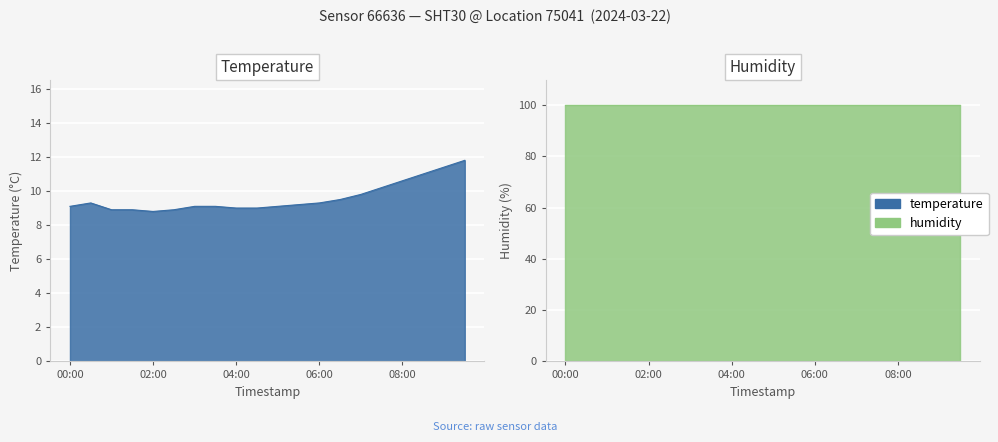

What is the label of the 20th point from the right?

00:00